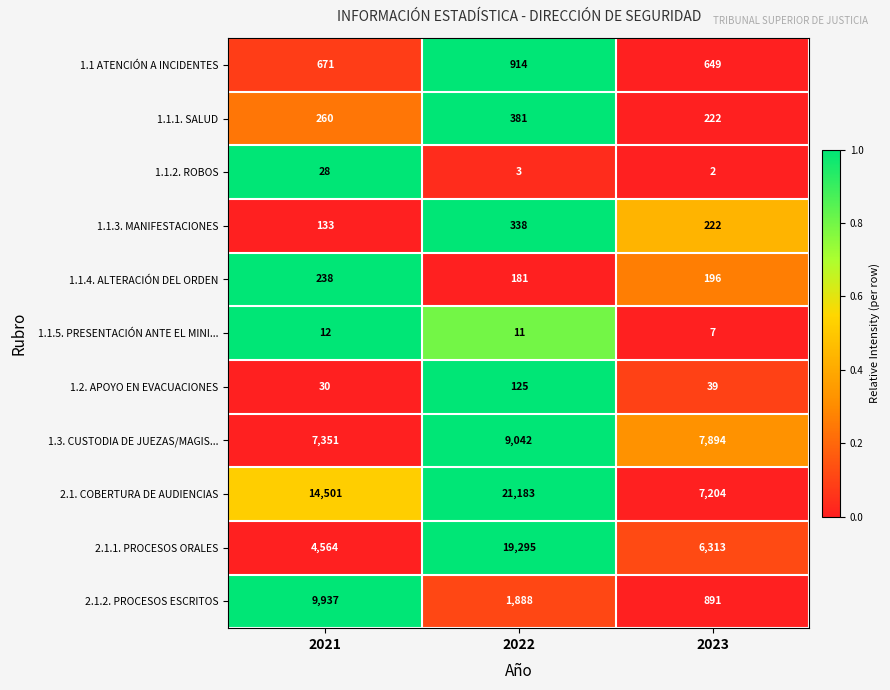

Count the number of categories in the chart.

3